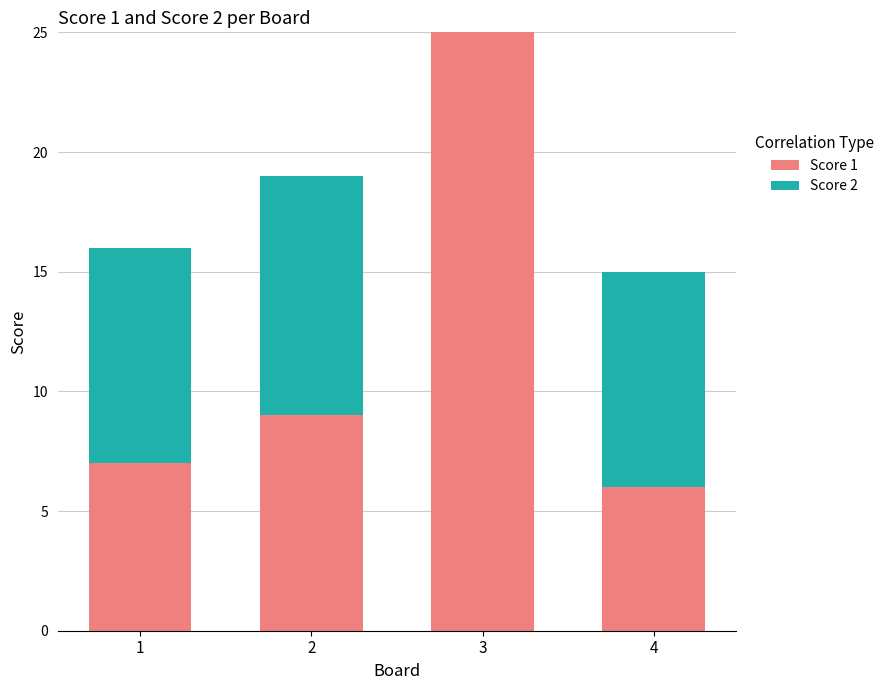

What is the total value across all series at 4?

15